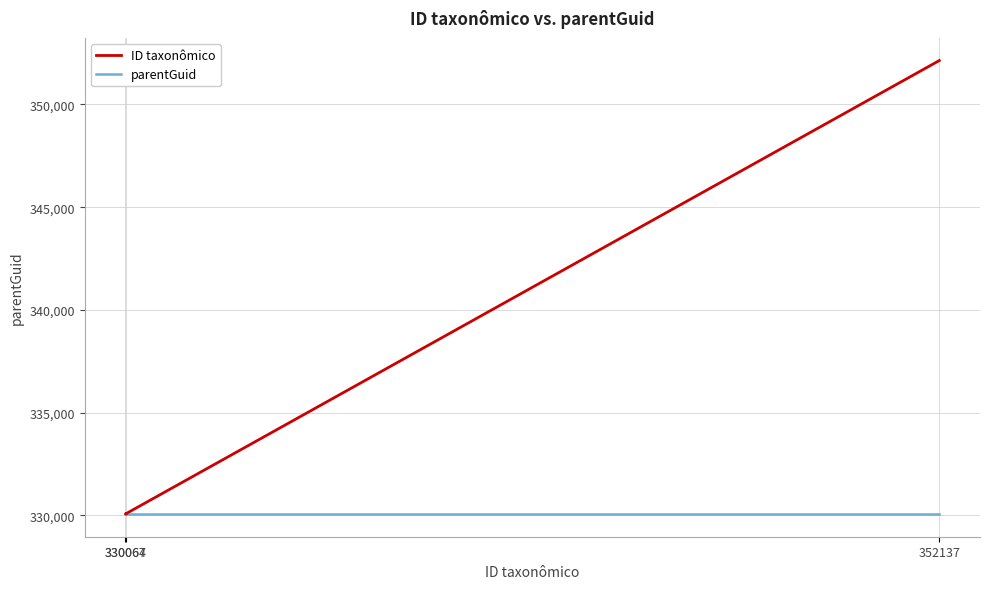

What is the sum of the parentGuid values at 352137 and 330064?

660122